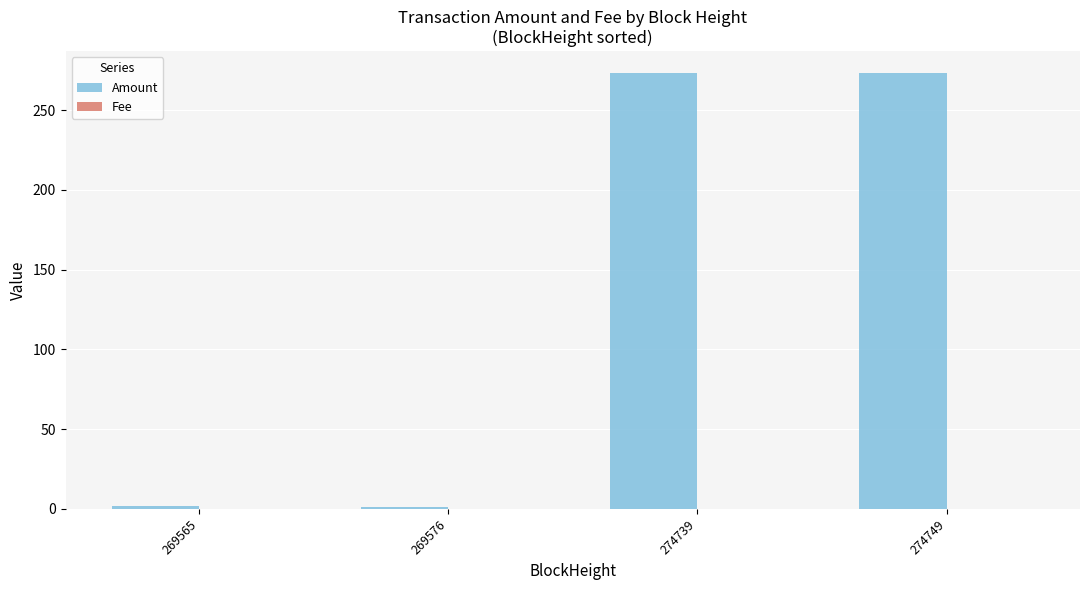

True or false: Amount has a value of 273.3 at 274749.

True